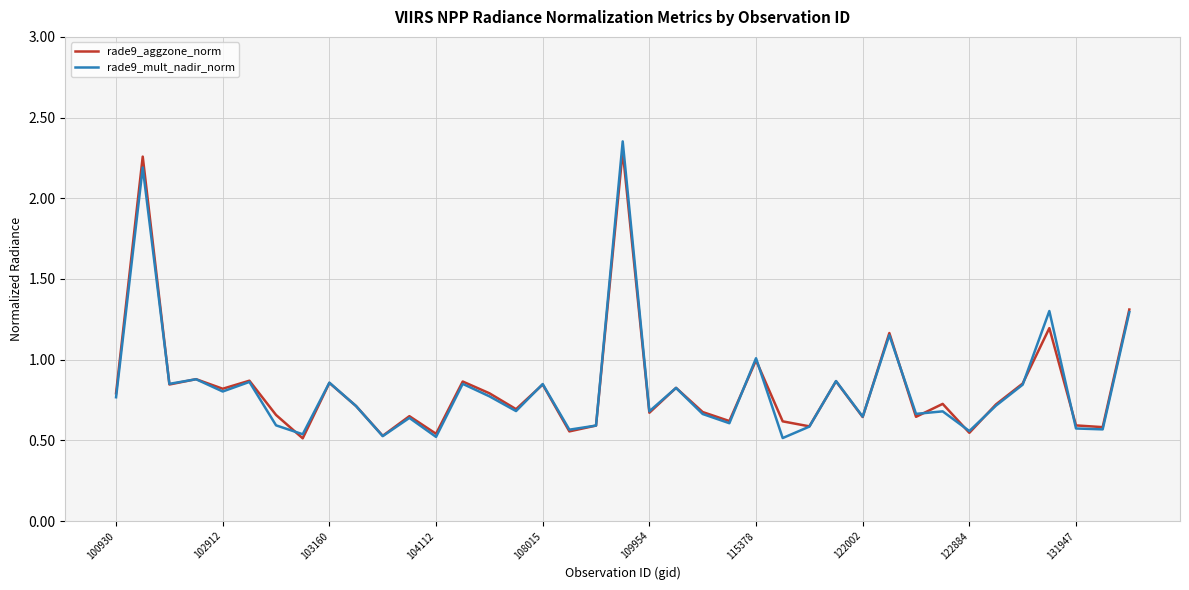

At which label is rade9_mult_nadir_norm closest to 1?

115378